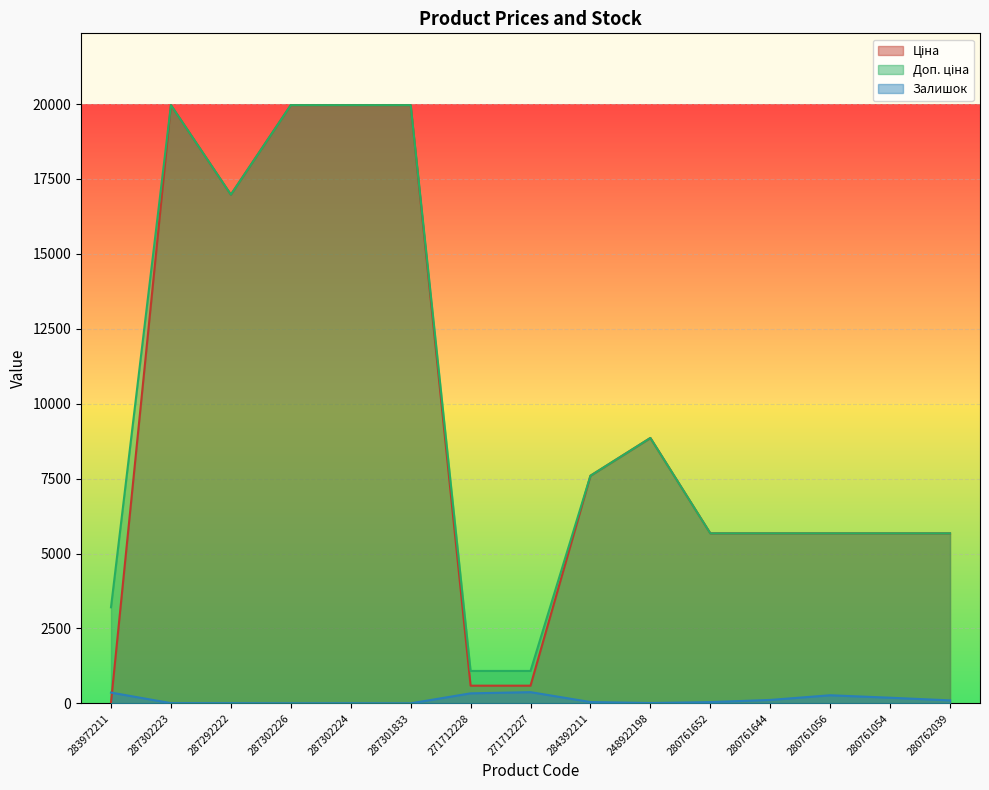

What is the value of the Залишок point at the 3rd from the left?

5.0